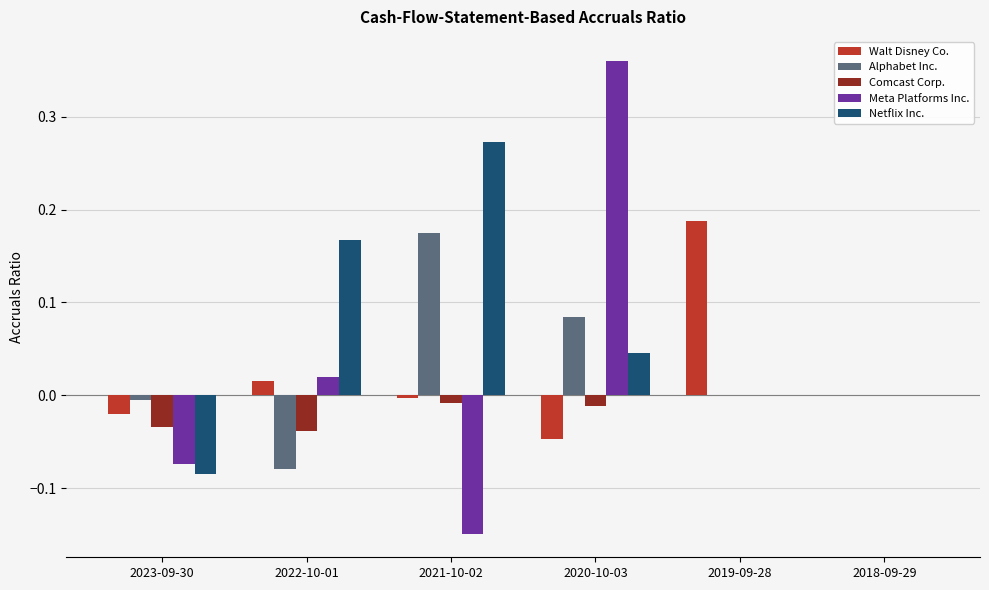

Is the value of Alphabet Inc. at 2019-09-28 greater than the value of Comcast Corp. at 2022-10-01?

Yes